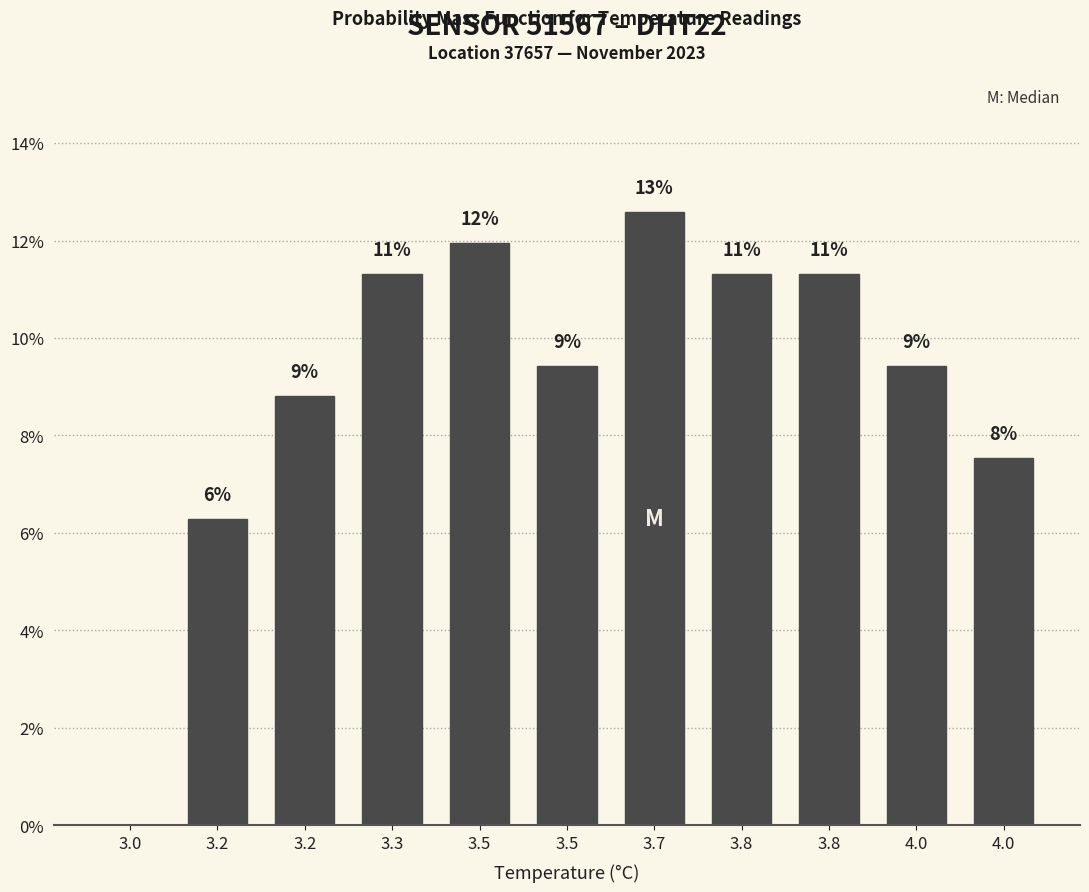

Are the bars horizontal?

No